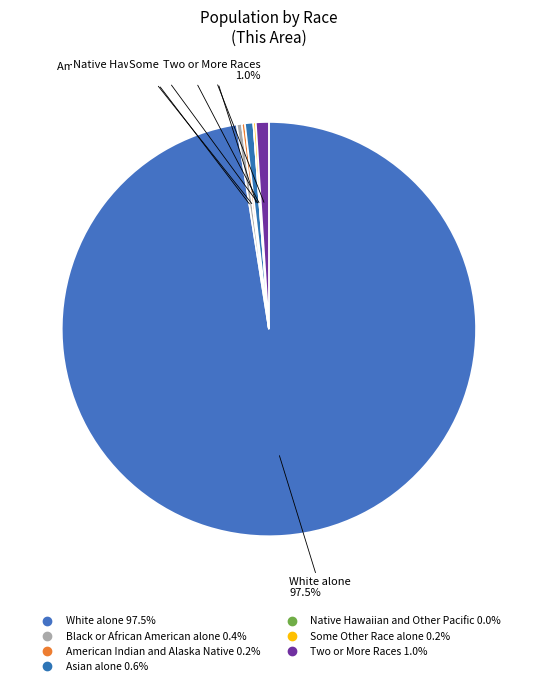

Combined, what portion of the pie is Some Other Race alone and Black or African American alone?

0.6%